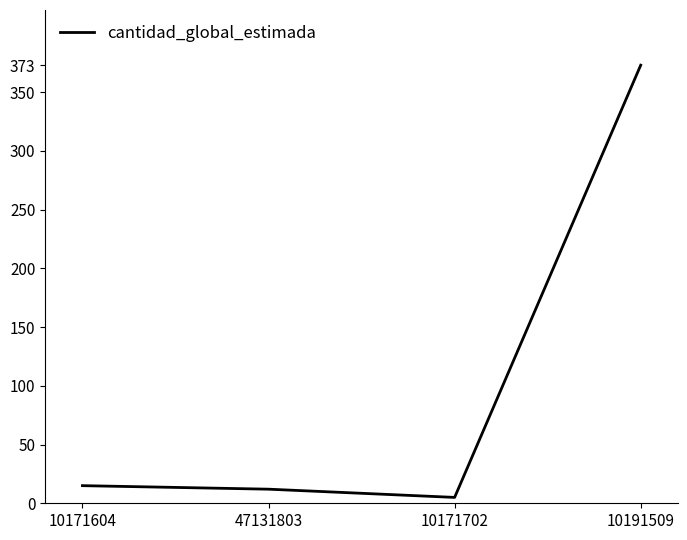

Reading left to right, what are all the values shown in this chart?

10171604=15	47131803=12	10171702=5	10191509=373